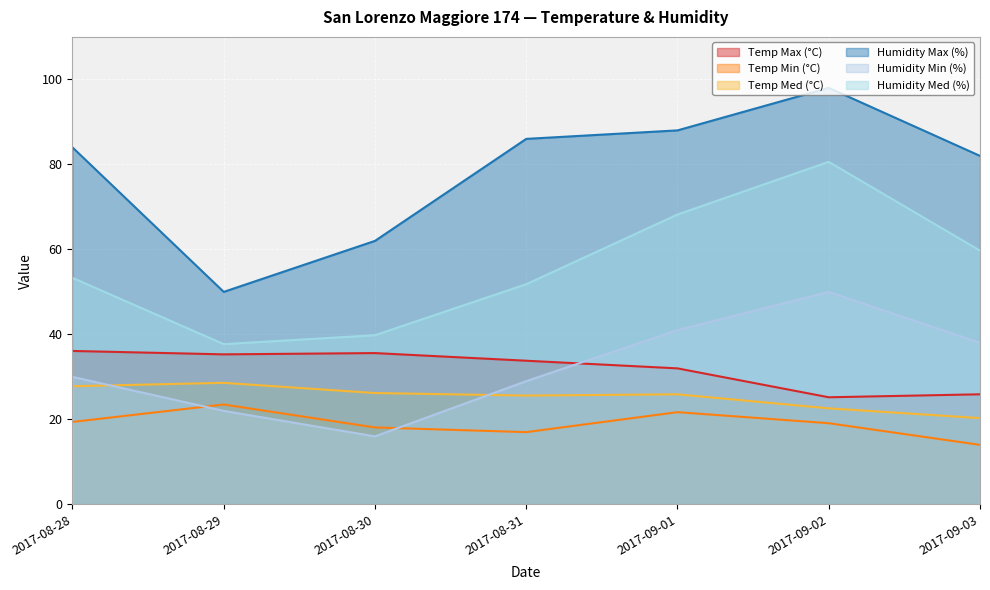

What are all the series names shown in the legend?

Temp Max (°C), Temp Min (°C), Temp Med (°C), Humidity Max (%), Humidity Min (%), Humidity Med (%)